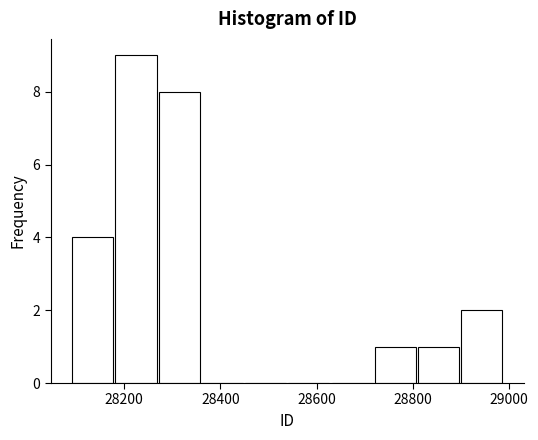

How tall is the bar that spans 28180 to 28260 on the x-axis? Neither the bar edges nor the heights are printed on the chart, so give them approximately, as read against the axes.

9